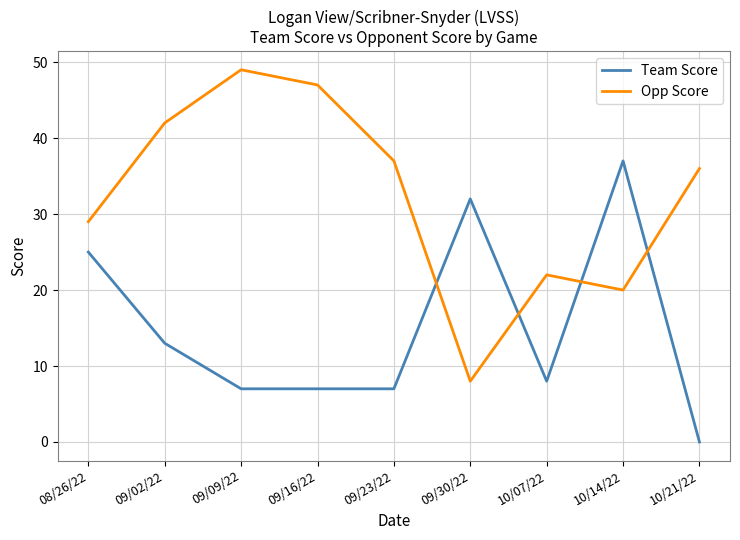

List the series in order of their peak value, highest first.

Opp Score, Team Score